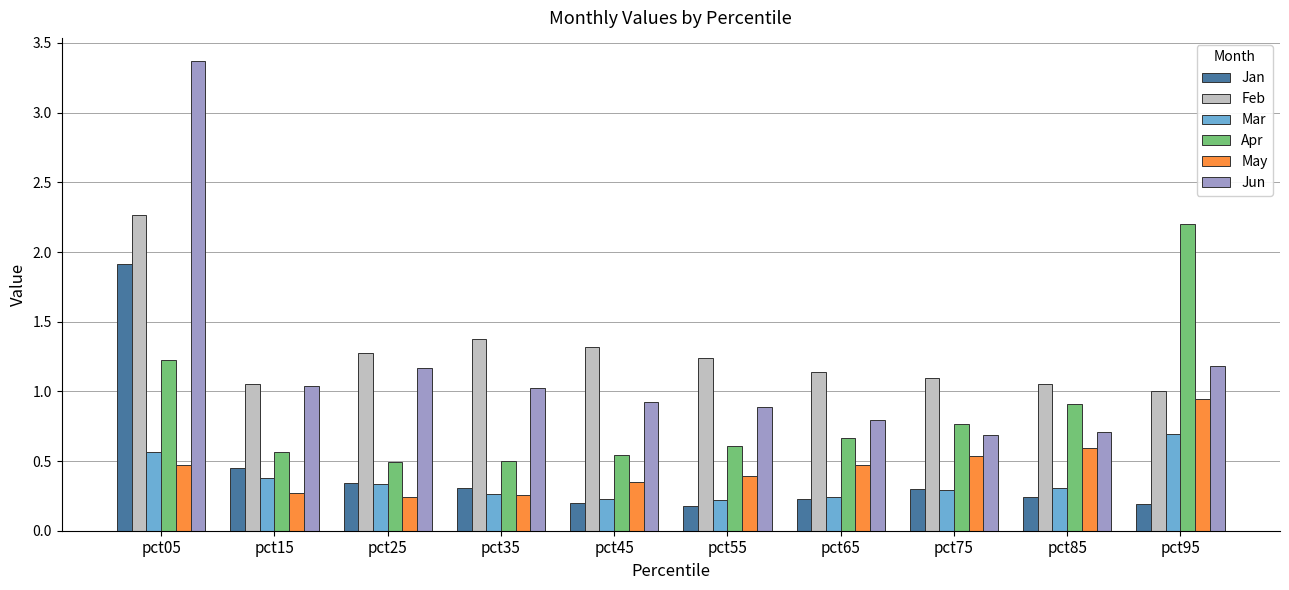

Which series has the widest spread of values?

Jun